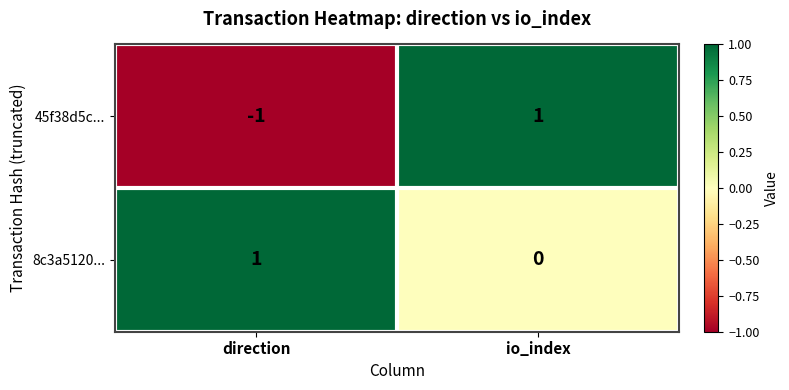

Which series changed the most between direction and io_index?

45f38d5c...